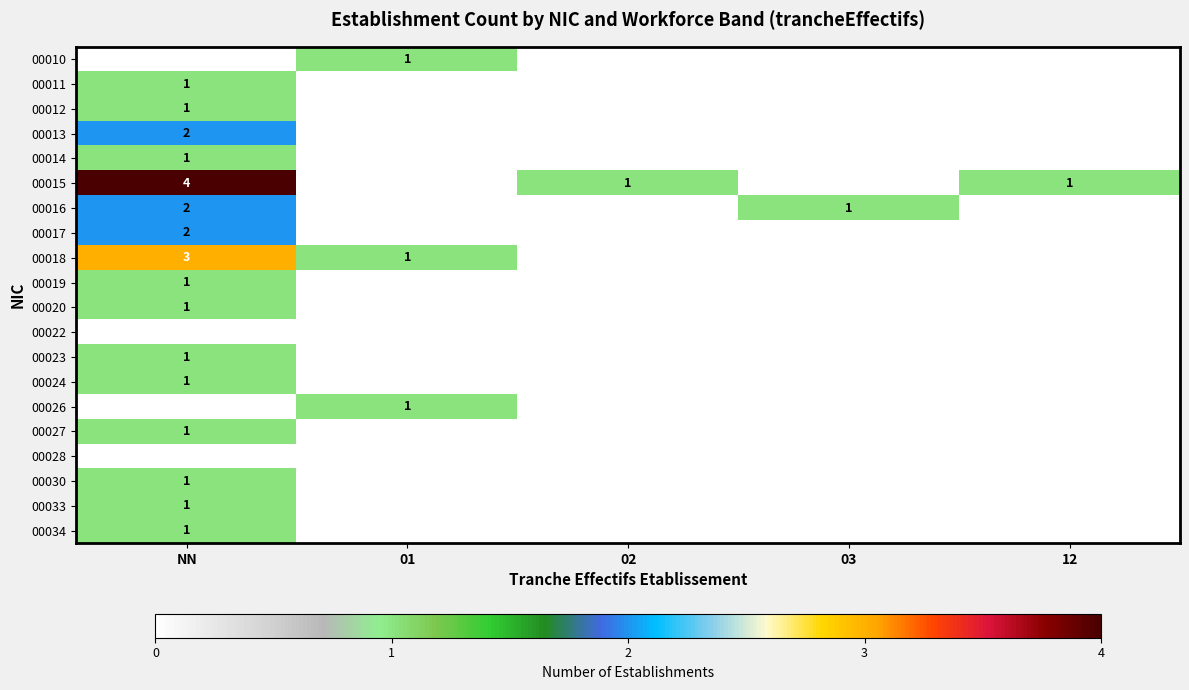

Rank the series by their maximum value, from highest to lowest.

00015, 00018, 00013, 00016, 00017, 00010, 00011, 00012, 00014, 00019, 00020, 00023, 00024, 00026, 00027, 00030, 00033, 00034, 00022, 00028